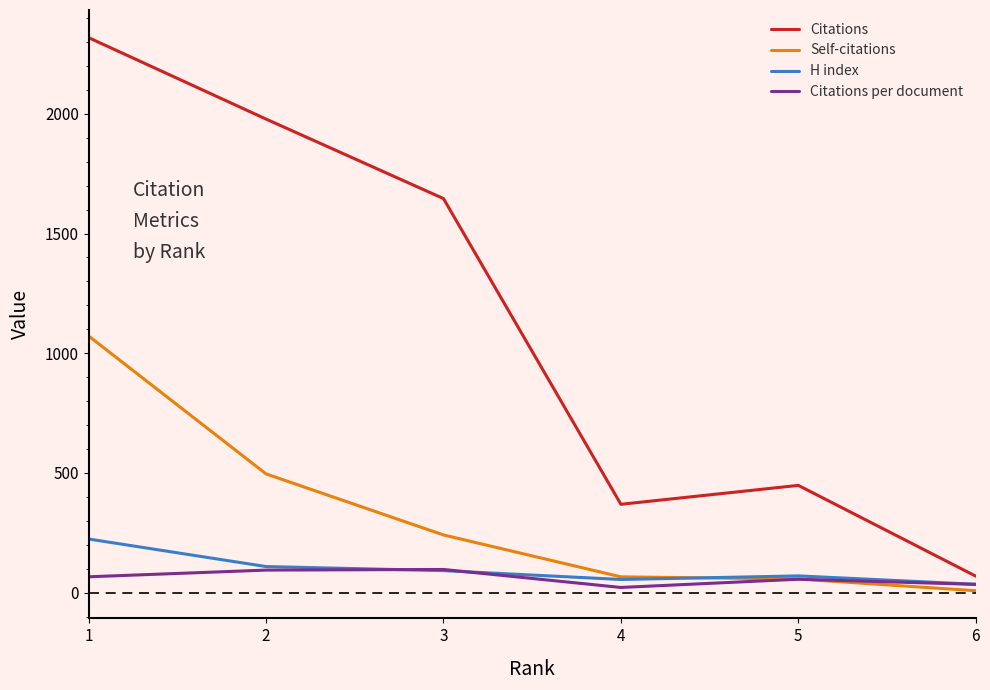

Is the value of Citations per document at 6 greater than the value of Citations at 3?

No